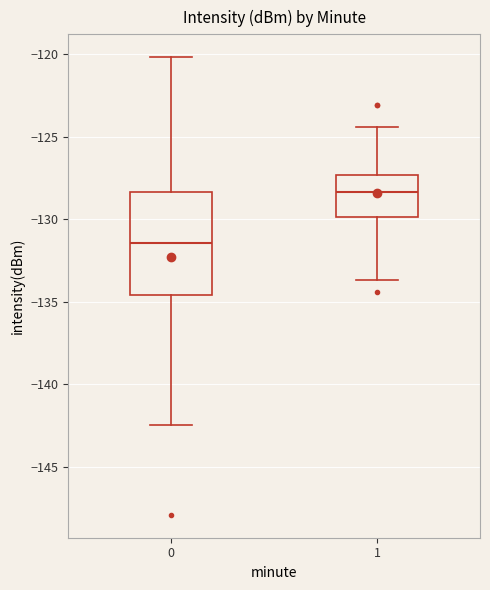

Reading left to right, read every box against the y-axis: the position of its median line, the range the box covers, and the ends of its whiskers. The values are not printed on the chart, so give them approximately, as read against the axis.

0: median -131.5, box -134.5 to -128.5, whiskers -142.5 to -120.0
1: median -128.5, box -130.0 to -127.5, whiskers -133.5 to -124.5